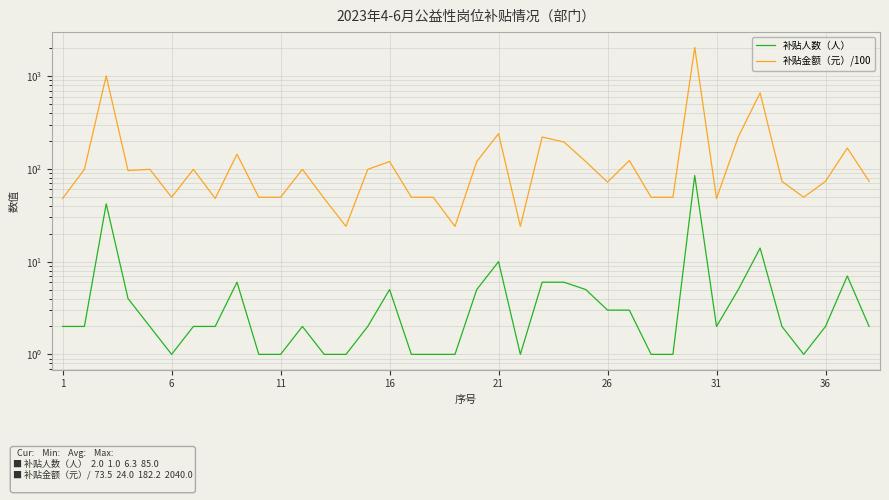

Is it true that 补贴金额（元）/100 equals 42.9 at 16?

False